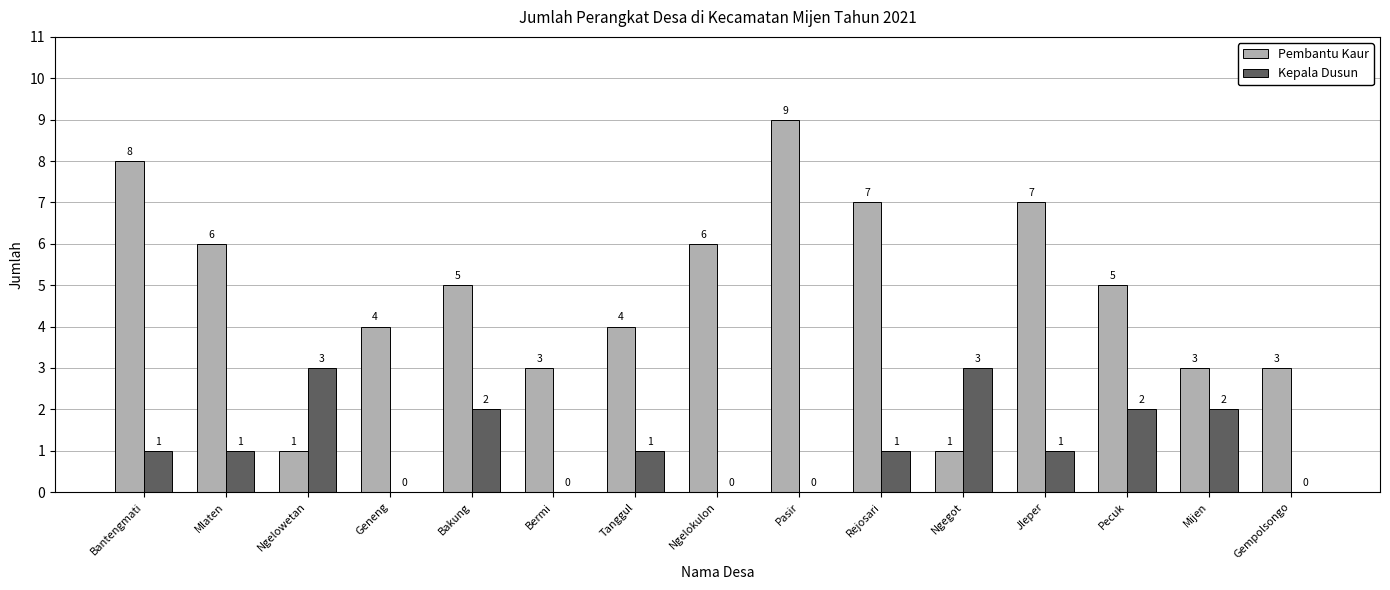

How many Kepala Dusun values are between 0 and 2?

13